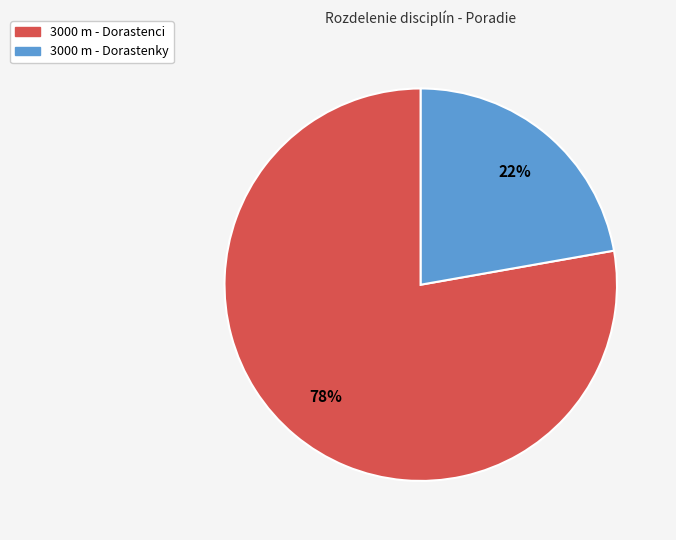

Which has a higher value, 3000 m - Dorastenky or 3000 m - Dorastenci?

3000 m - Dorastenci